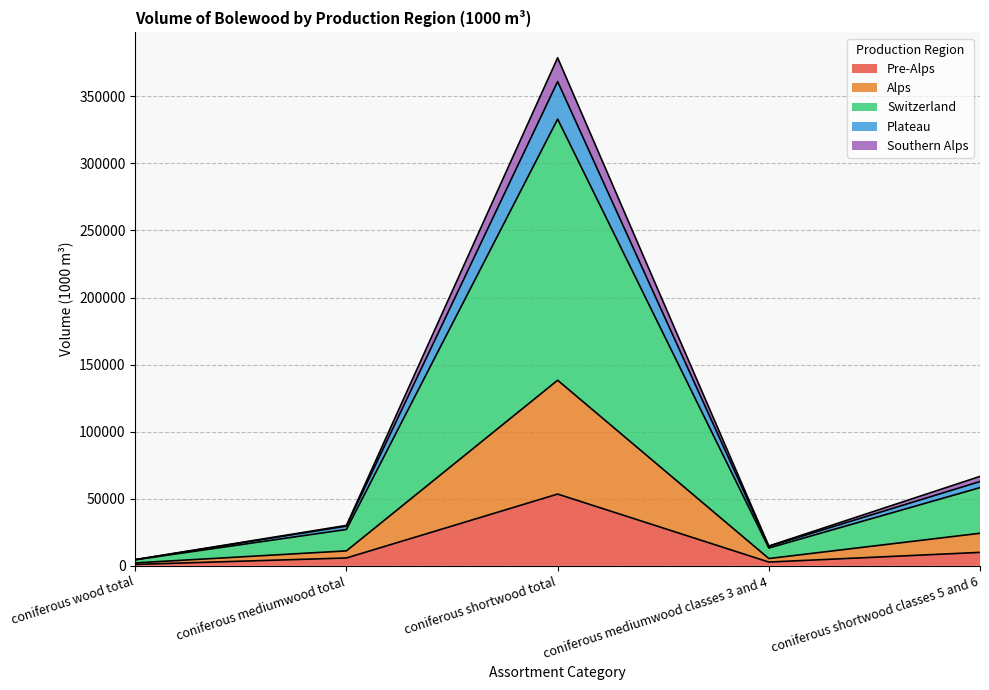

Does the chart have visible grid lines?

Yes